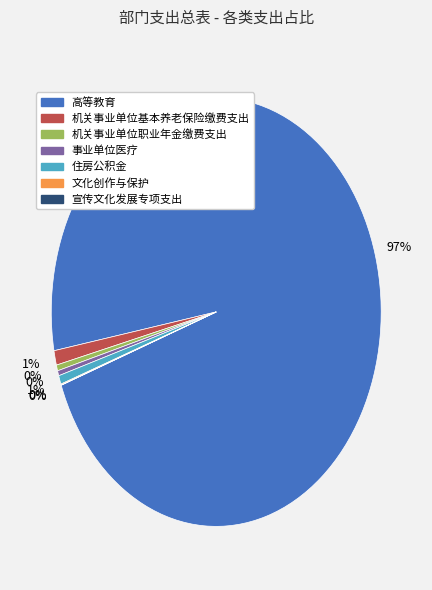

To the nearest percent, what portion does 机关事业单位基本养老保险缴费支出 represent?

1%